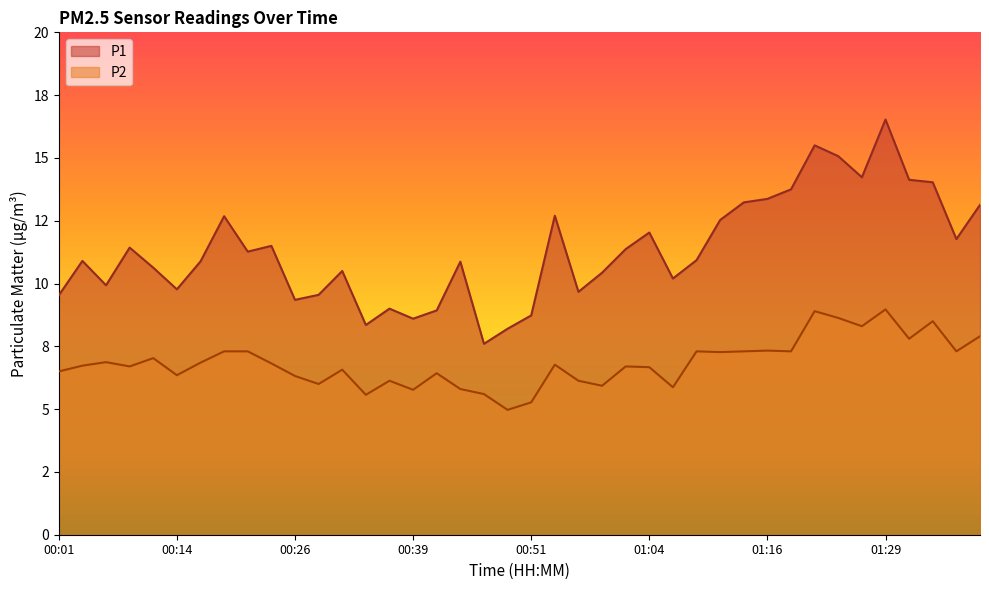

What is the label of the 5th point from the right?

01:29